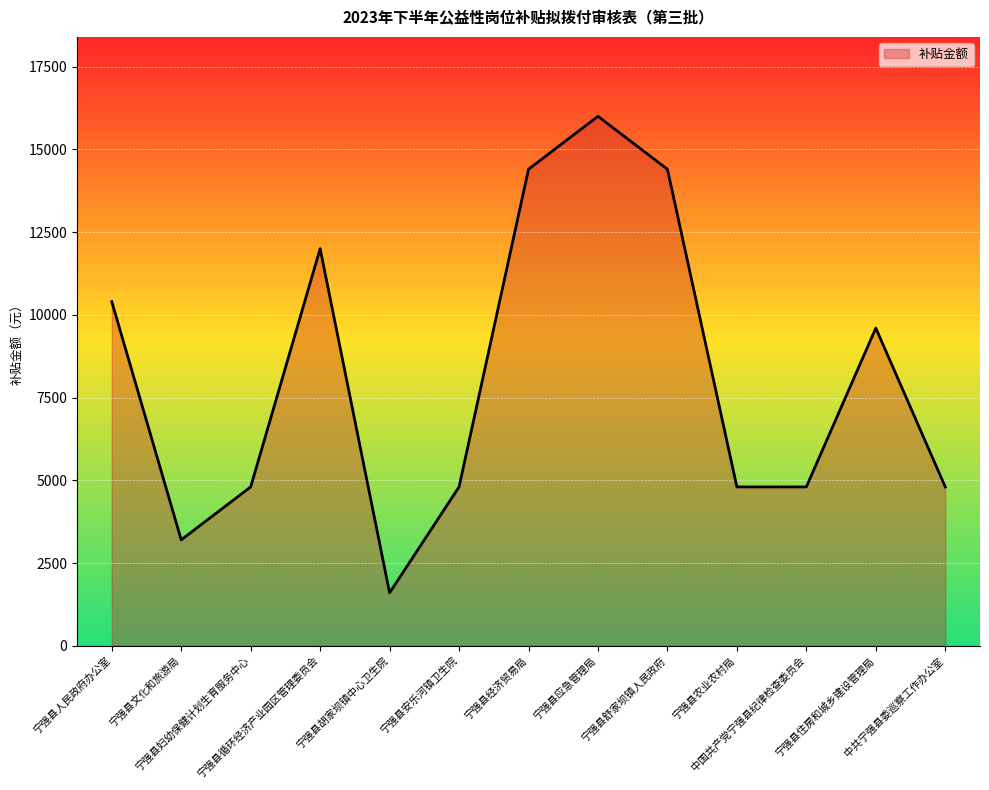

What is the smallest value displayed?

1600